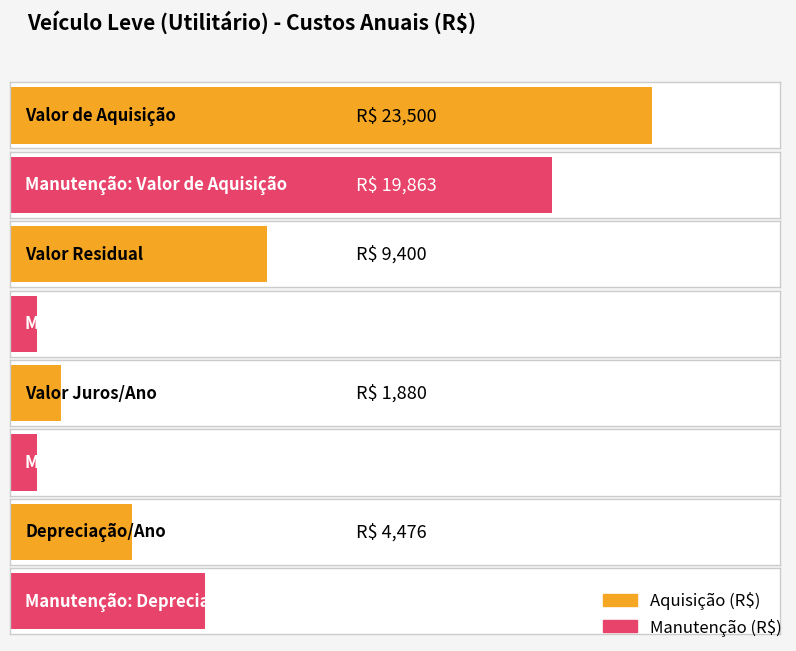

How many groups of bars are there?

4